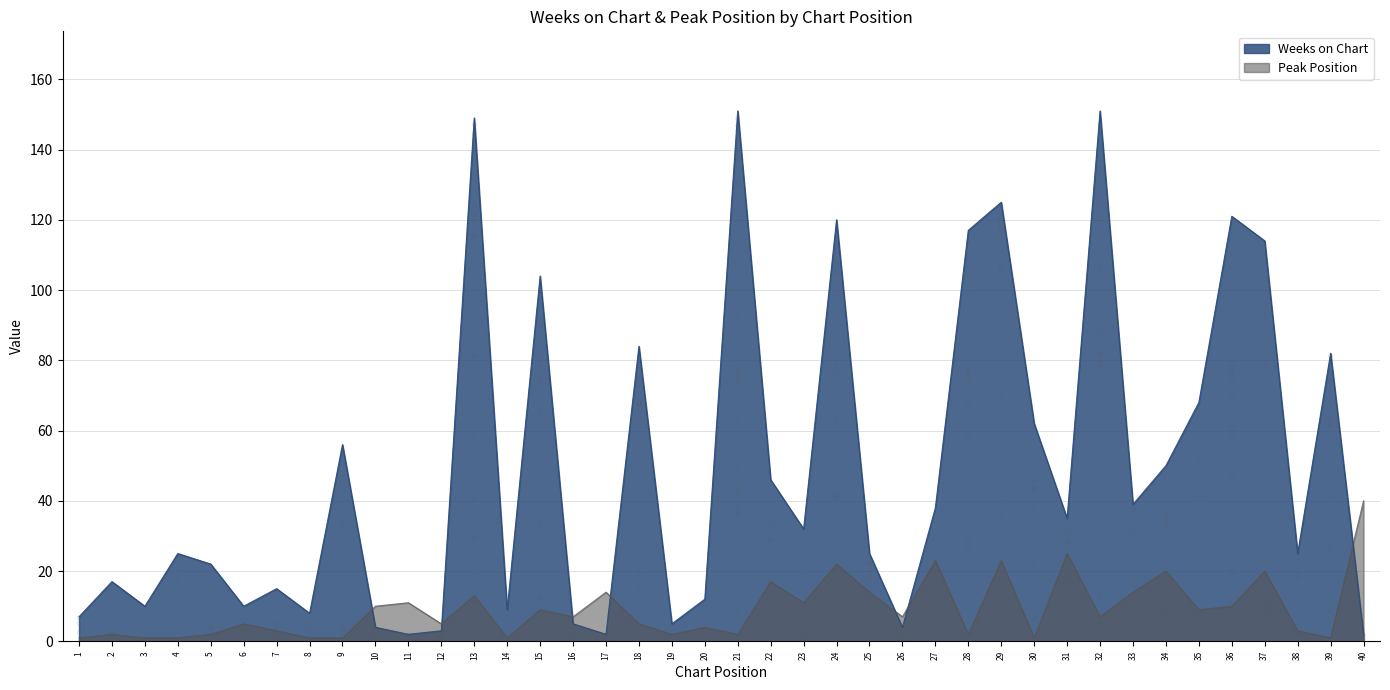

Which series has the largest total across all categories?

Weeks on Chart